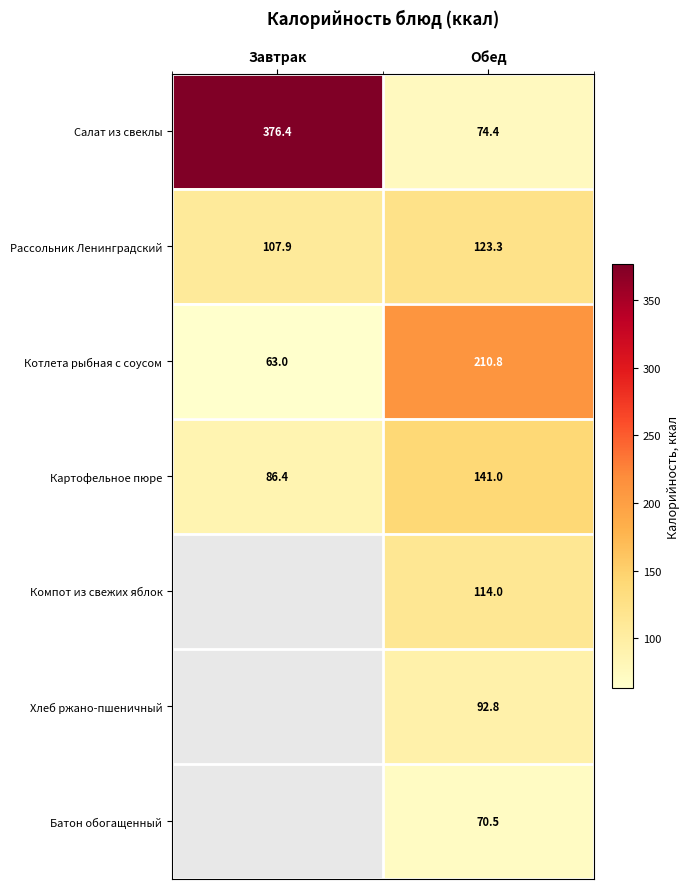

Which category has the lowest value in the Котлета рыбная с соусом series?

Завтрак